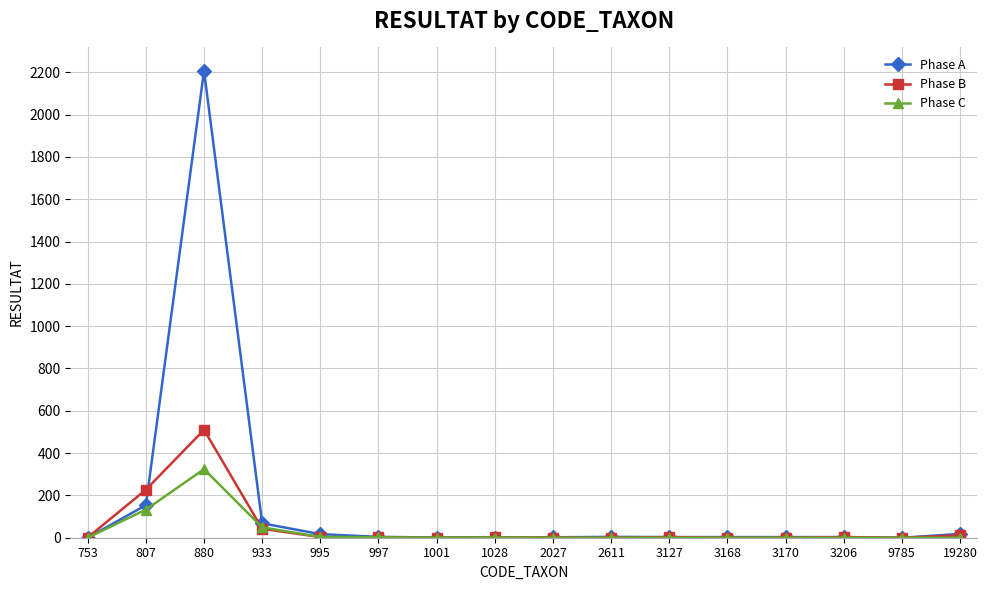

At which category does Phase A reach its first local peak?

880